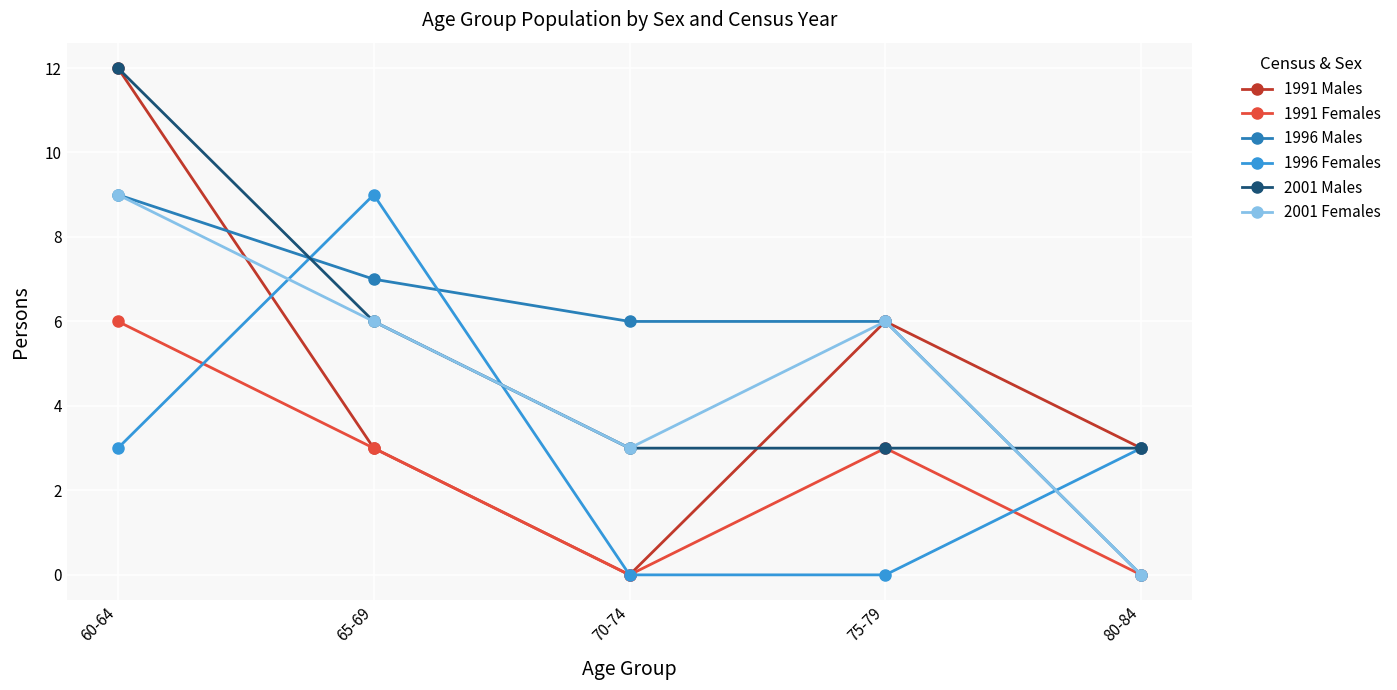

Reading left to right, what are all the values shown in this chart?

1991 Males: 12	3	0	6	3
1991 Females: 6	3	0	3	0
1996 Males: 9	7	6	6	0
1996 Females: 3	9	0	0	3
2001 Males: 12	6	3	3	3
2001 Females: 9	6	3	6	0